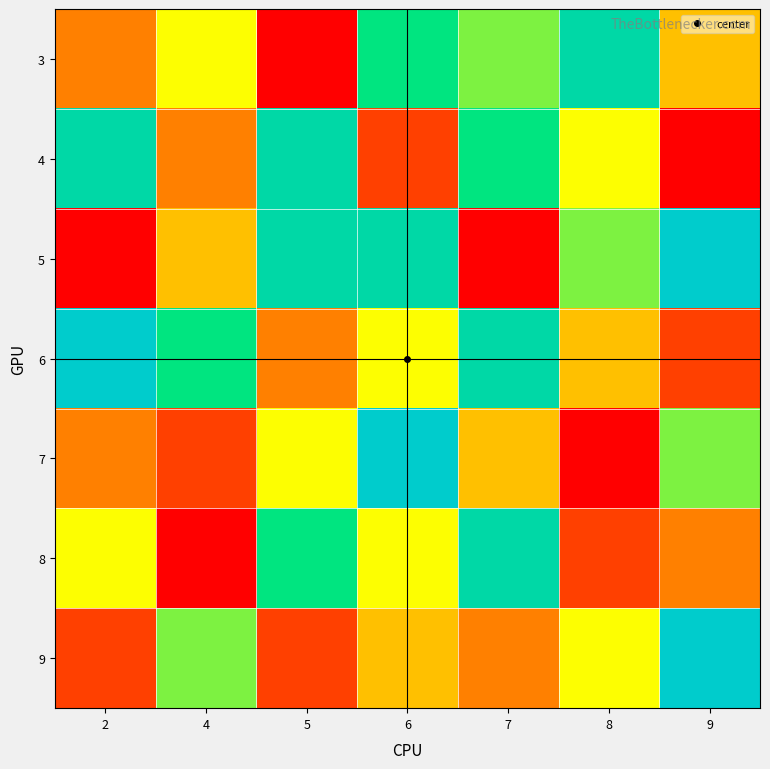

How many distinct data groups are displayed?

7